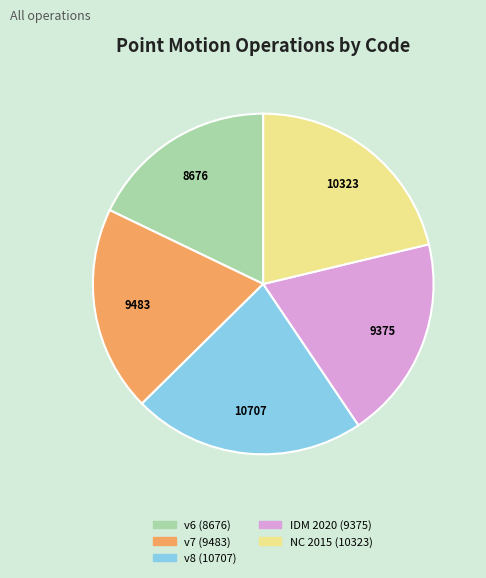

Does v6 (8676) account for over 50% of the chart?

No